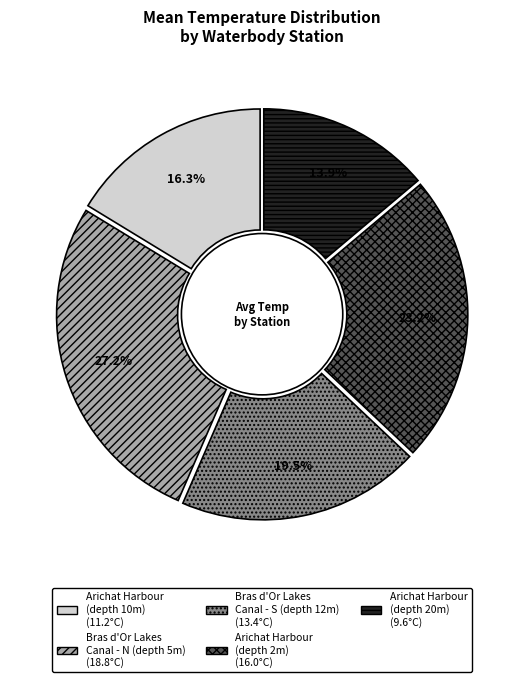

Is there any slice that represents more than half of the pie?

No